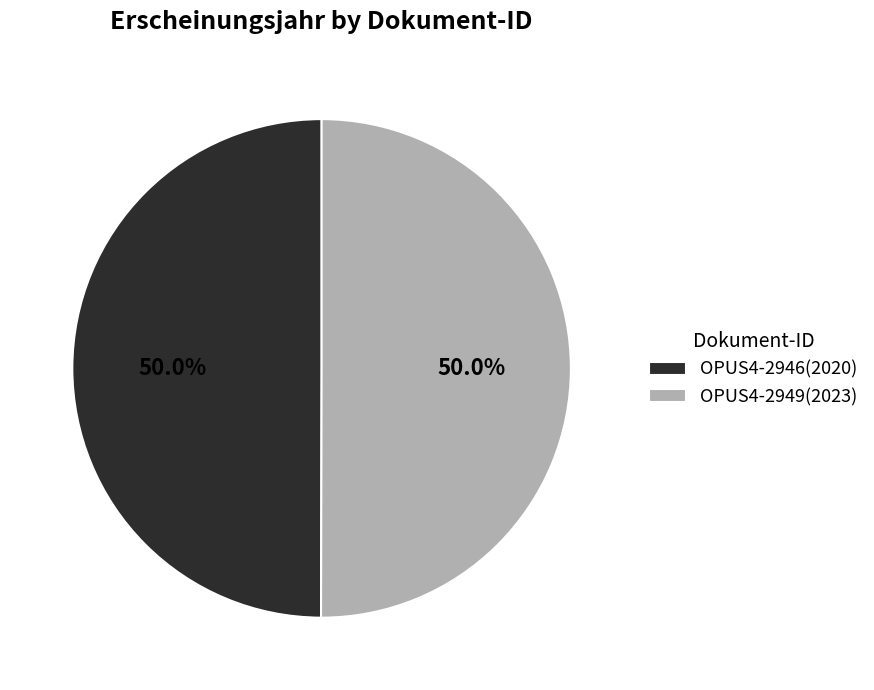

Approximately how many times larger is the value at OPUS4-2946(2020) compared to OPUS4-2949(2023)?

1.0